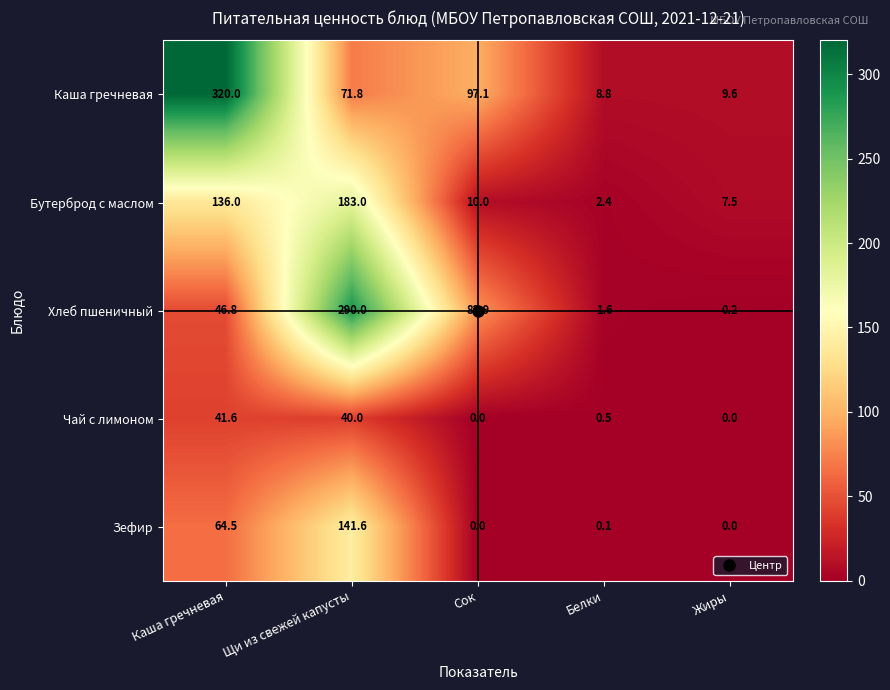

True or false: Бутерброд с маслом has a value of 10.0 at Сок.

True